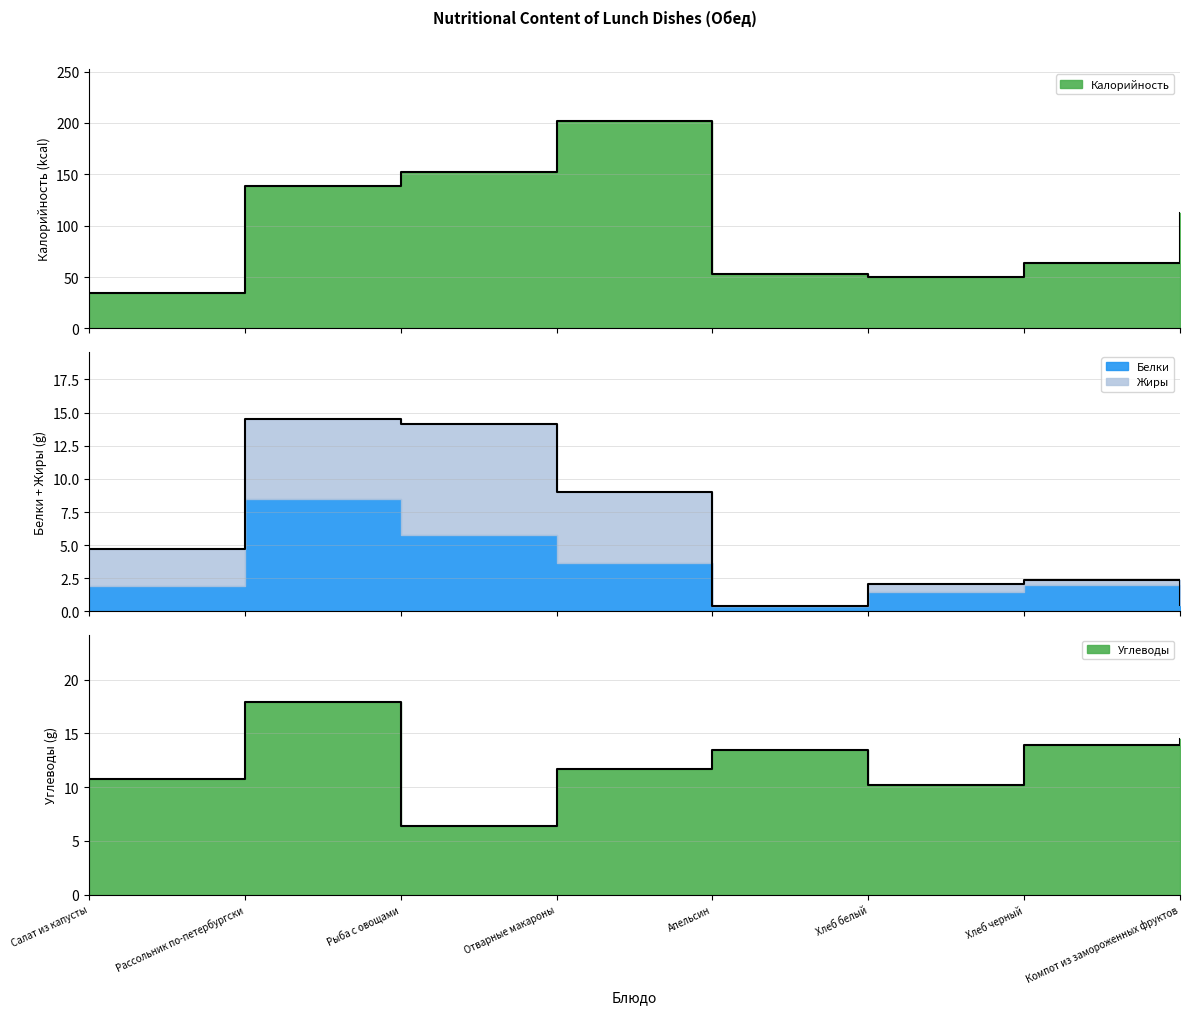

At which category is the sum across all series the highest?

Отварные макароны